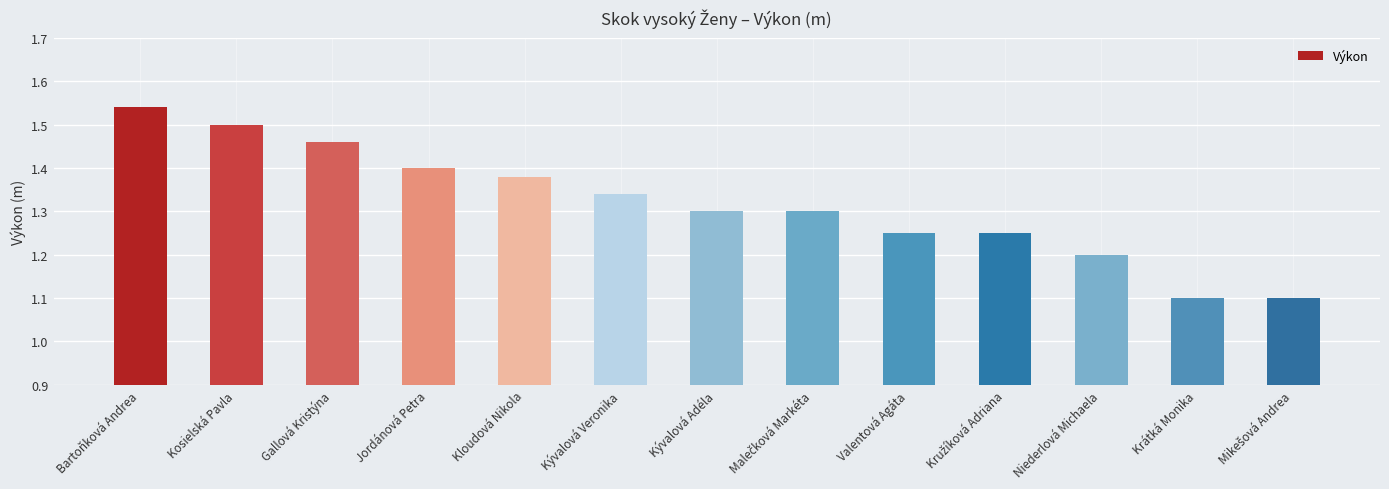

Is it true that the value at Bartoňková Andrea is 1.0?

False